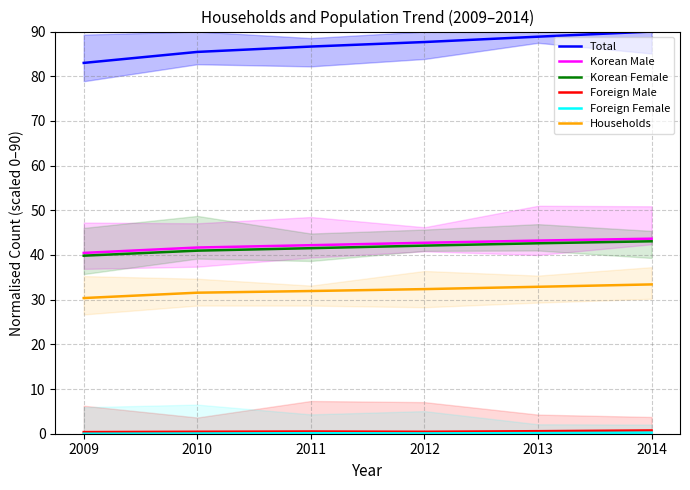

Is the value of Foreign Male at 2012 greater than the value of Foreign Female at 2012?

Yes